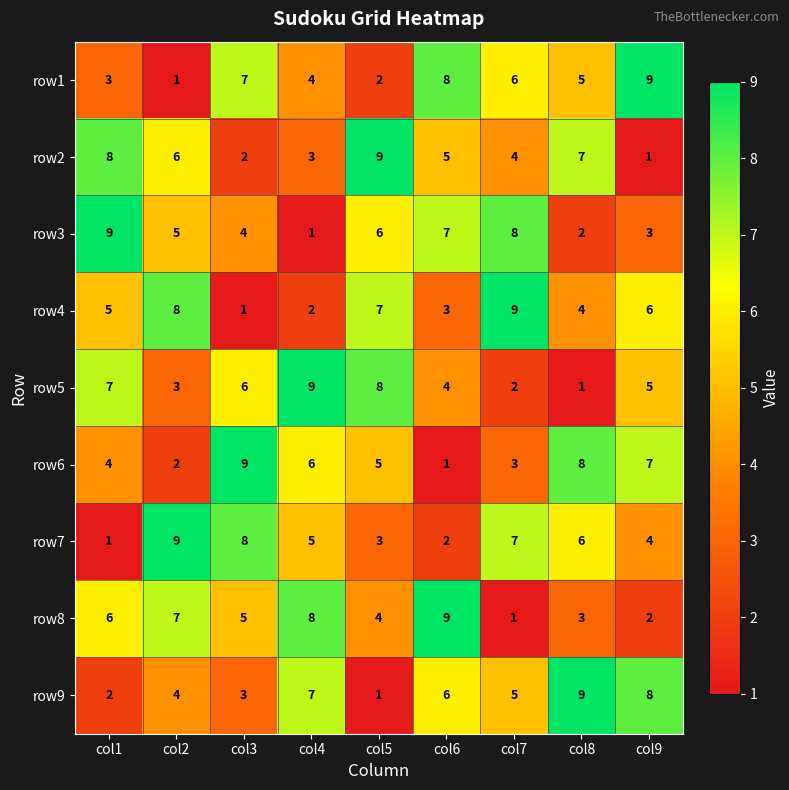

What is the total value across all series at col8?

45